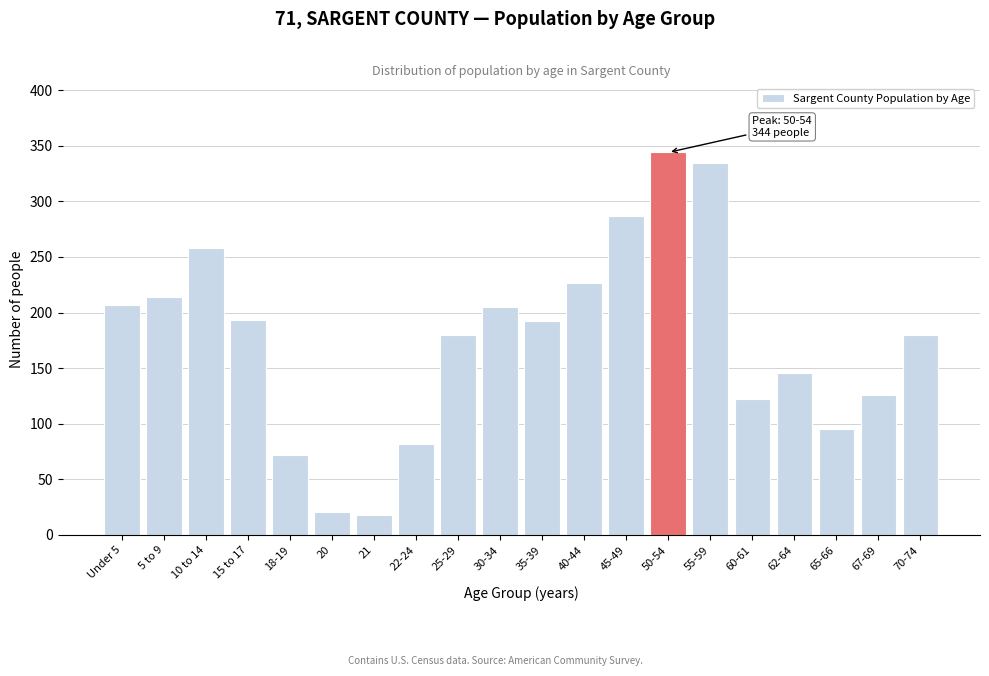

What is the maximum value shown in the chart?

344